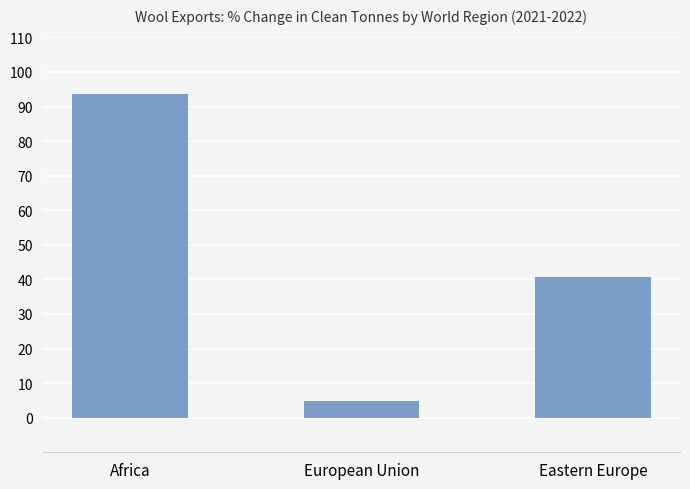

Rank the categories by value from highest to lowest.

Africa, Eastern Europe, European Union